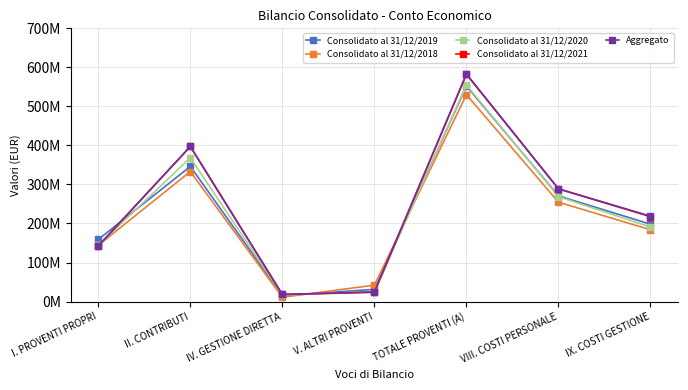

At which label is Consolidato al 31/12/2021 closest to 300103824?

VIII. COSTI PERSONALE